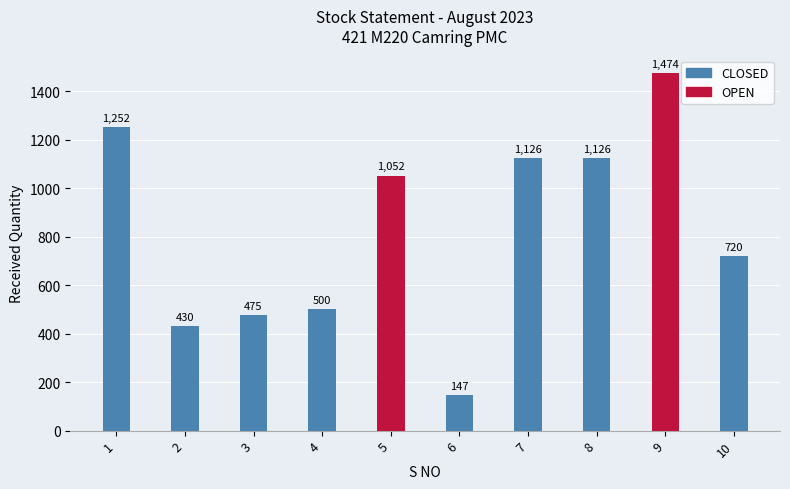

At which category does the chart reach its minimum across all series?

6